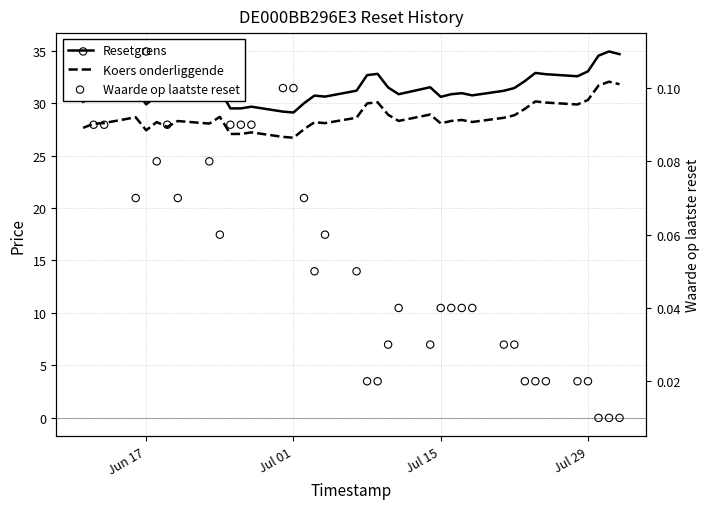

Which series has the largest total across all categories?

Resetgrens